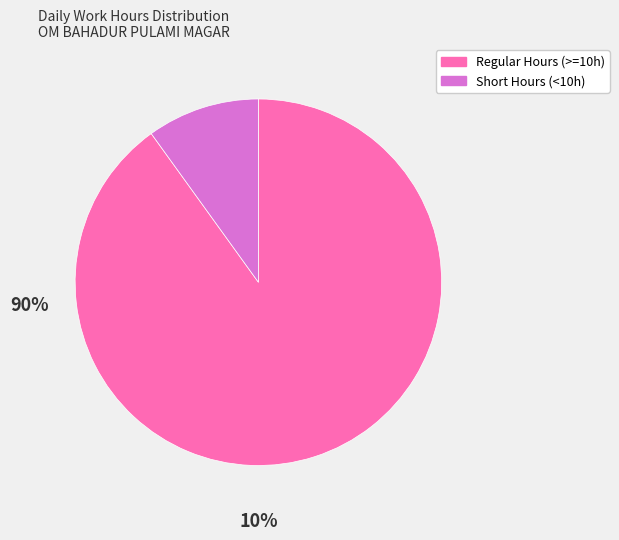

Does any single category account for the majority?

Yes